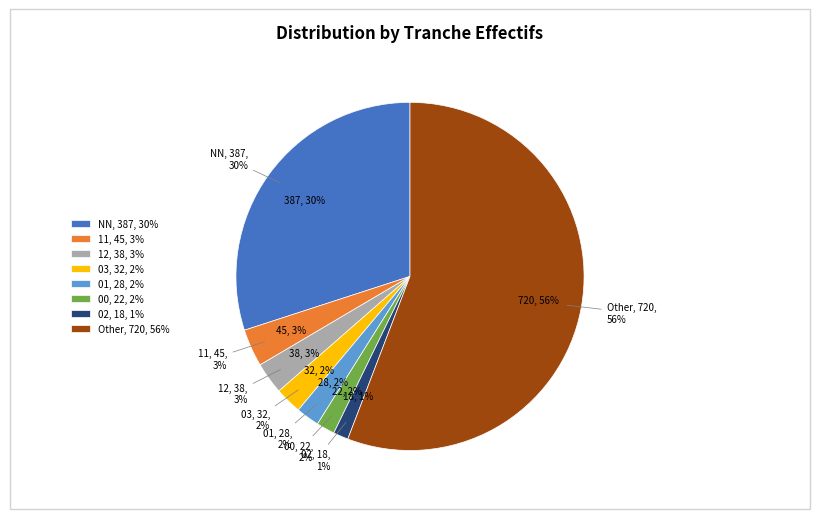

Count the number of slices in the pie.

8